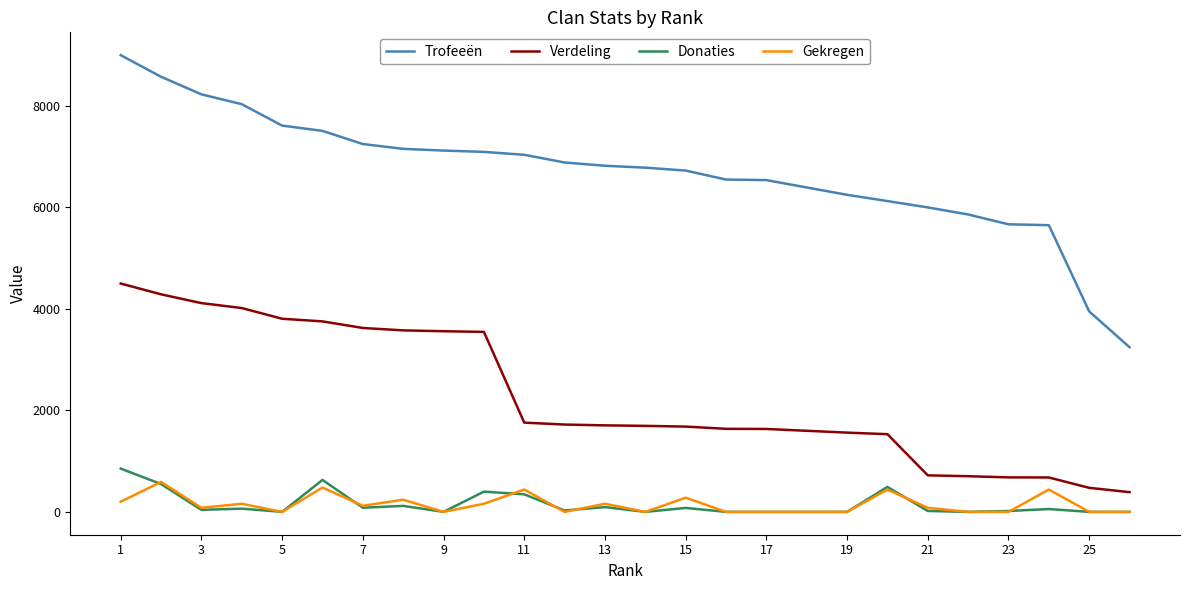

What is the highest value of the Gekregen series?

590